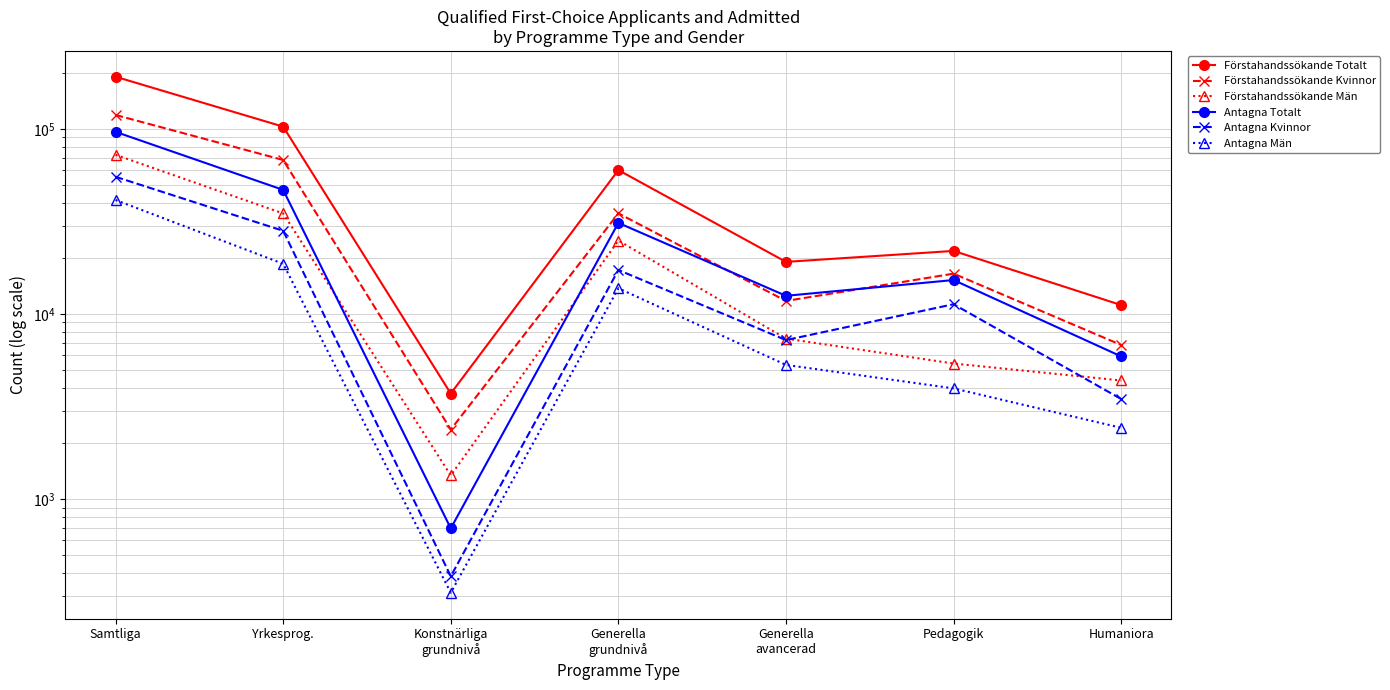

True or false: Antagna Kvinnor and Antagna Män intersect in this chart.

False